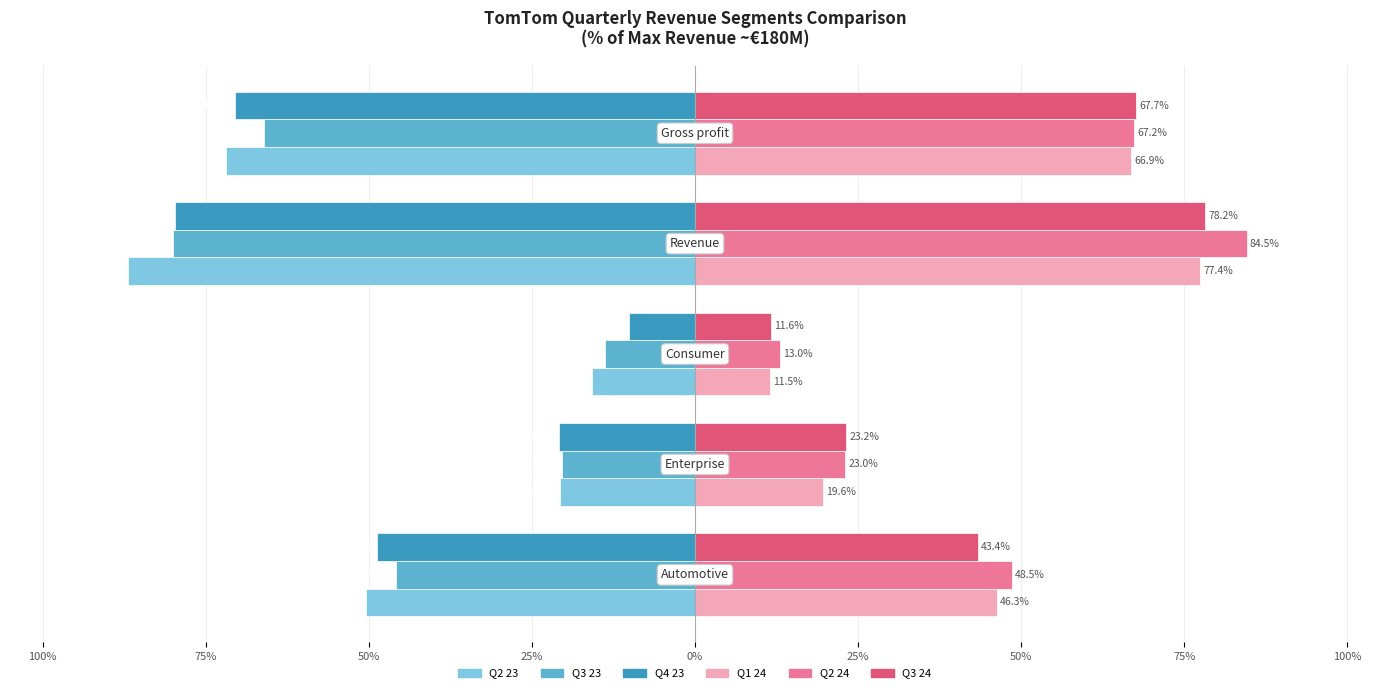

What are all the series names shown in the legend?

Q2 23, Q3 23, Q4 23, Q1 24, Q2 24, Q3 24